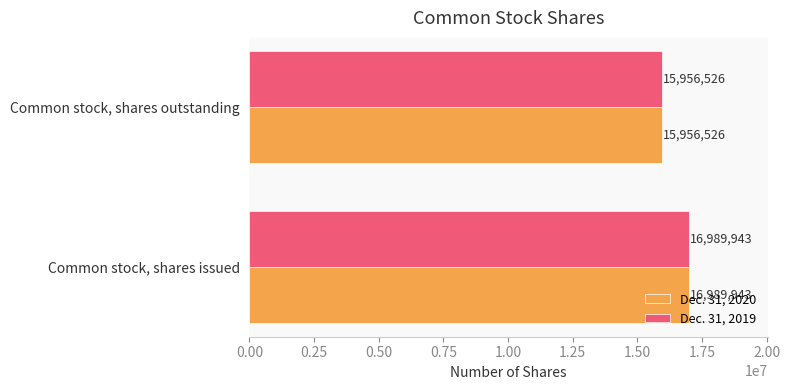

Which category has the lowest value across all series?

Common stock, shares outstanding